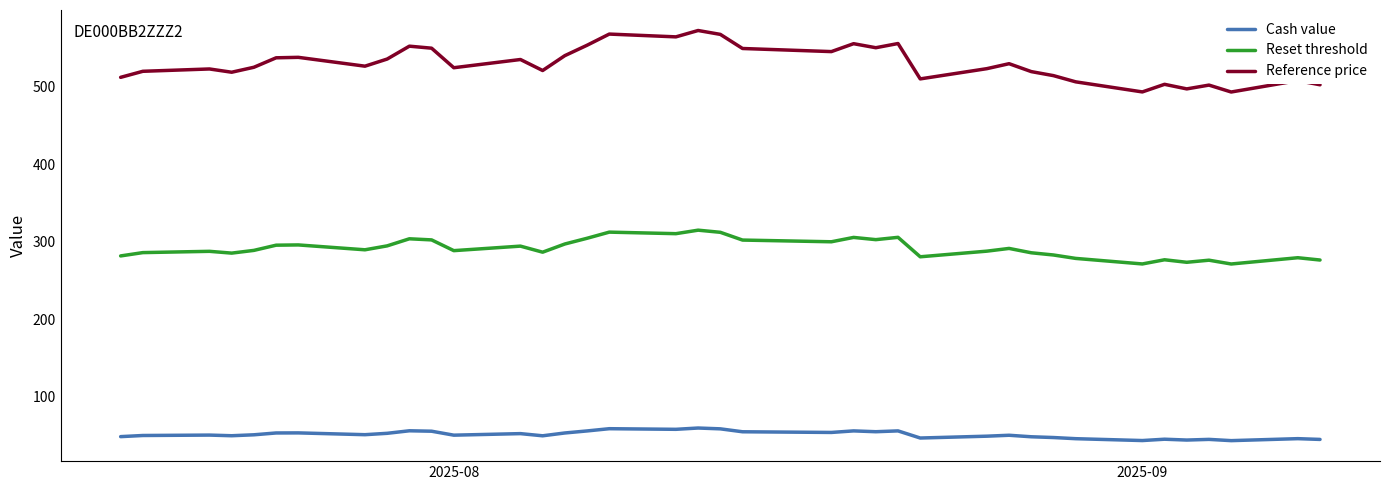

Rank the series by their maximum value, from lowest to highest.

Cash value, Reset threshold, Reference price